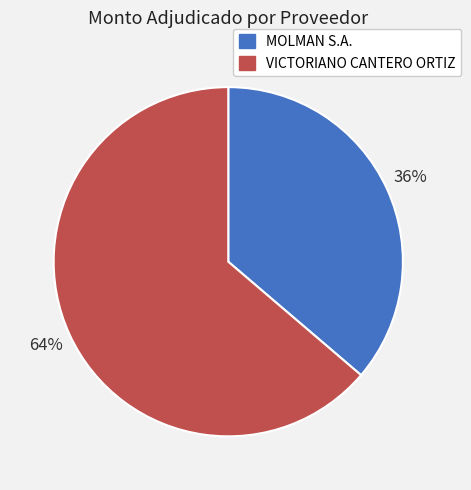

Is there a majority slice in this chart?

Yes